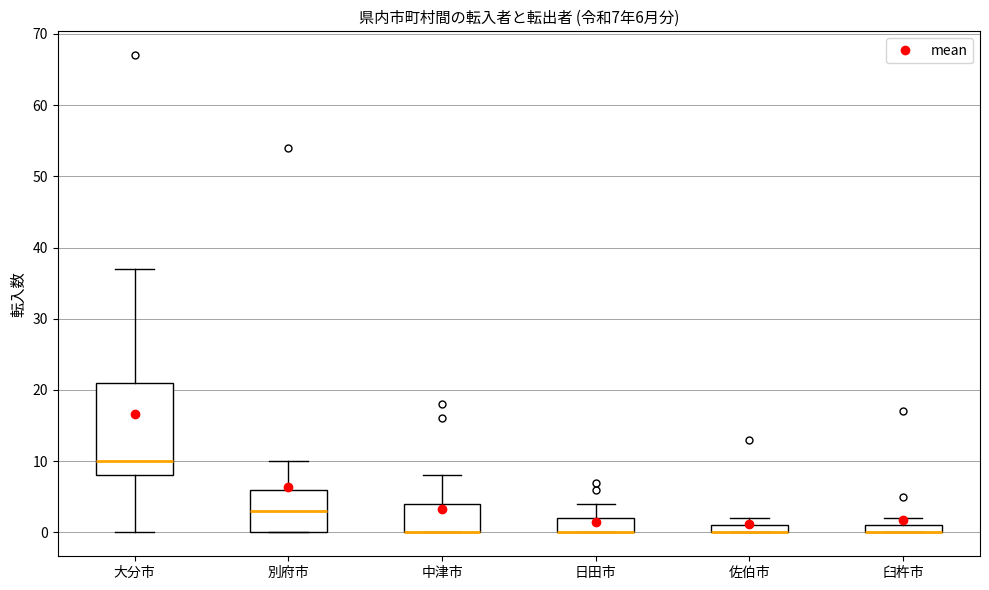

Which box is the tallest, from its lower edge to its upper edge?

大分市